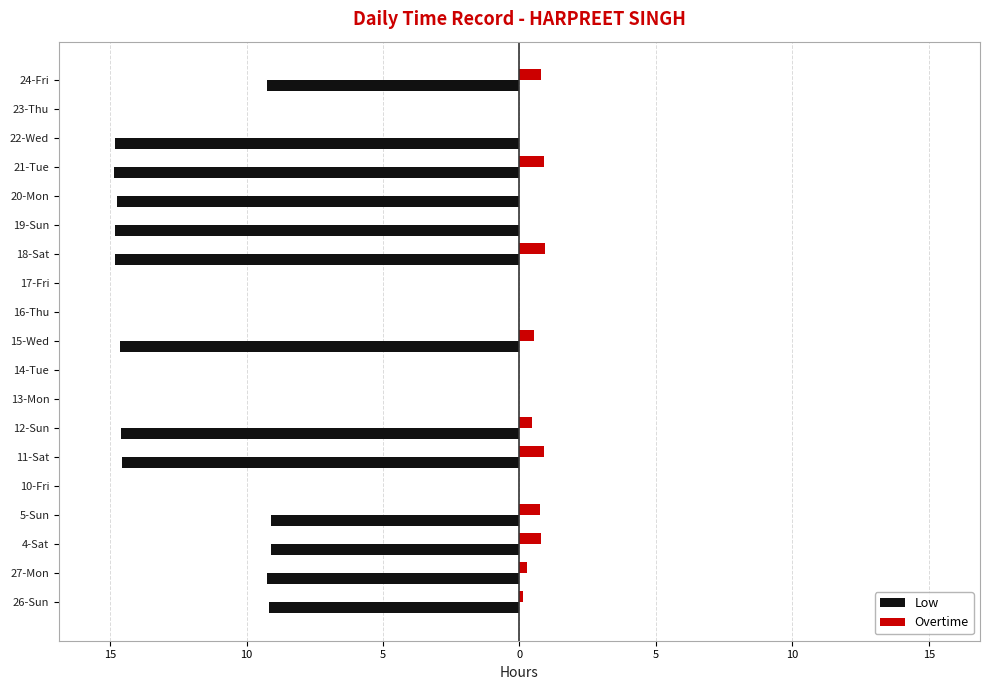

What are all the series names shown in the legend?

Low, Overtime